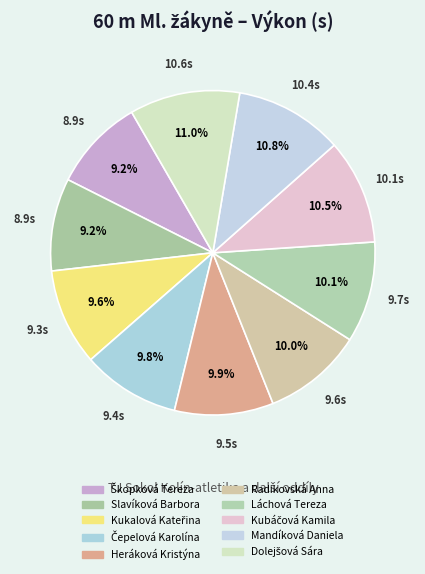

Count the number of slices in the pie.

10